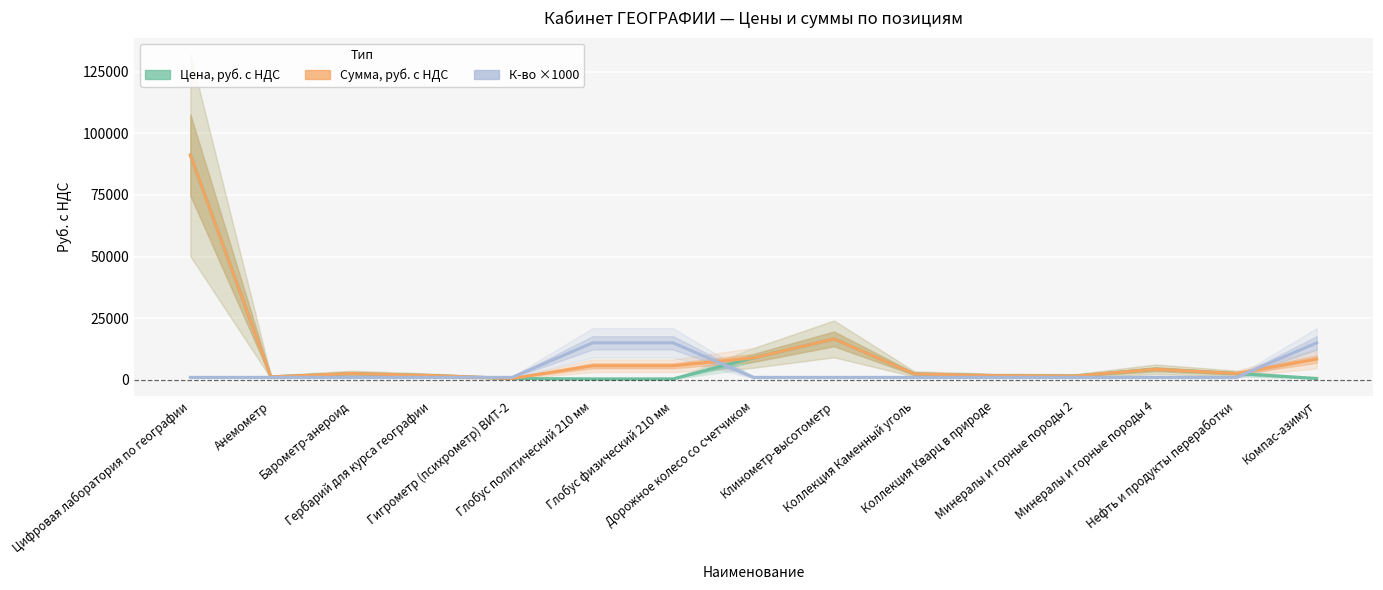

What is the label of the 9th point from the right?

Глобус физический 210 мм